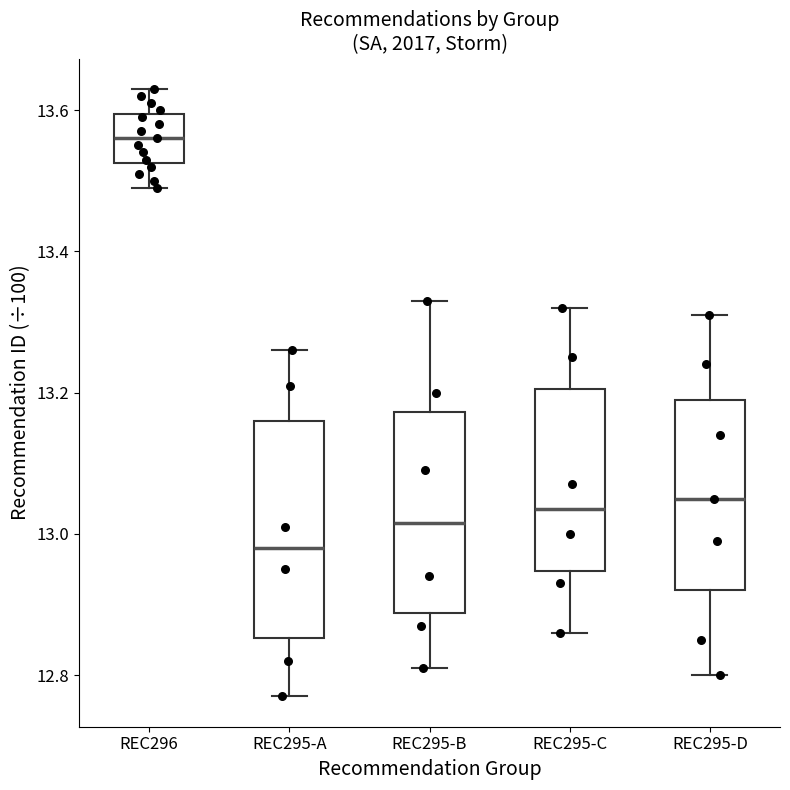

Reading left to right, read every box against the y-axis: the position of its median line, the range the box covers, and the ends of its whiskers. The values are not printed on the chart, so give them approximately, as read against the axis.

REC296: median 13.56, box 13.52 to 13.60, whiskers 13.50 to 13.64
REC295-A: median 12.98, box 12.86 to 13.16, whiskers 12.78 to 13.26
REC295-B: median 13.02, box 12.88 to 13.18, whiskers 12.82 to 13.34
REC295-C: median 13.04, box 12.94 to 13.20, whiskers 12.86 to 13.32
REC295-D: median 13.06, box 12.92 to 13.20, whiskers 12.80 to 13.32